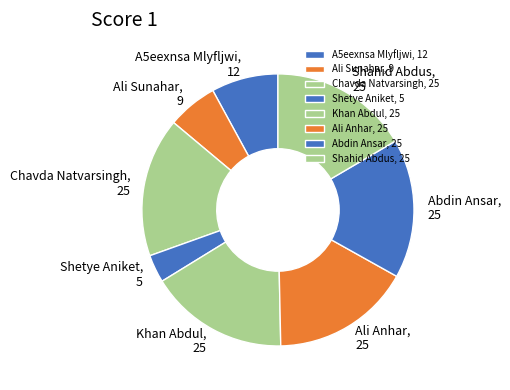

Which category has the smallest portion of the pie?

Shetye Aniket, 5